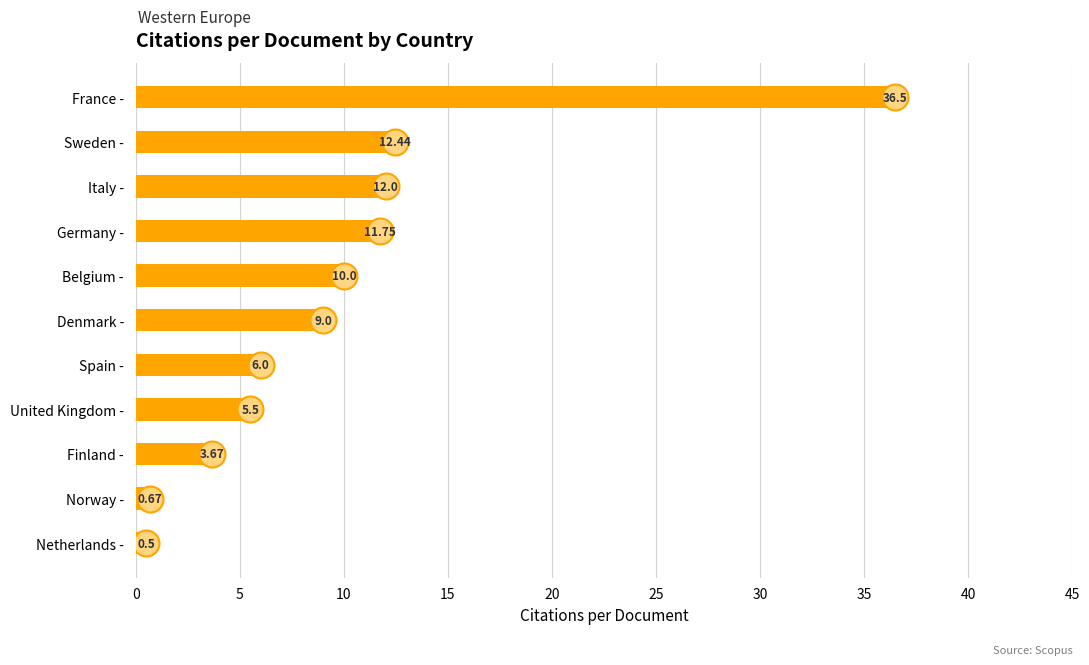

Which has a higher value, Norway - or Denmark -?

Denmark -